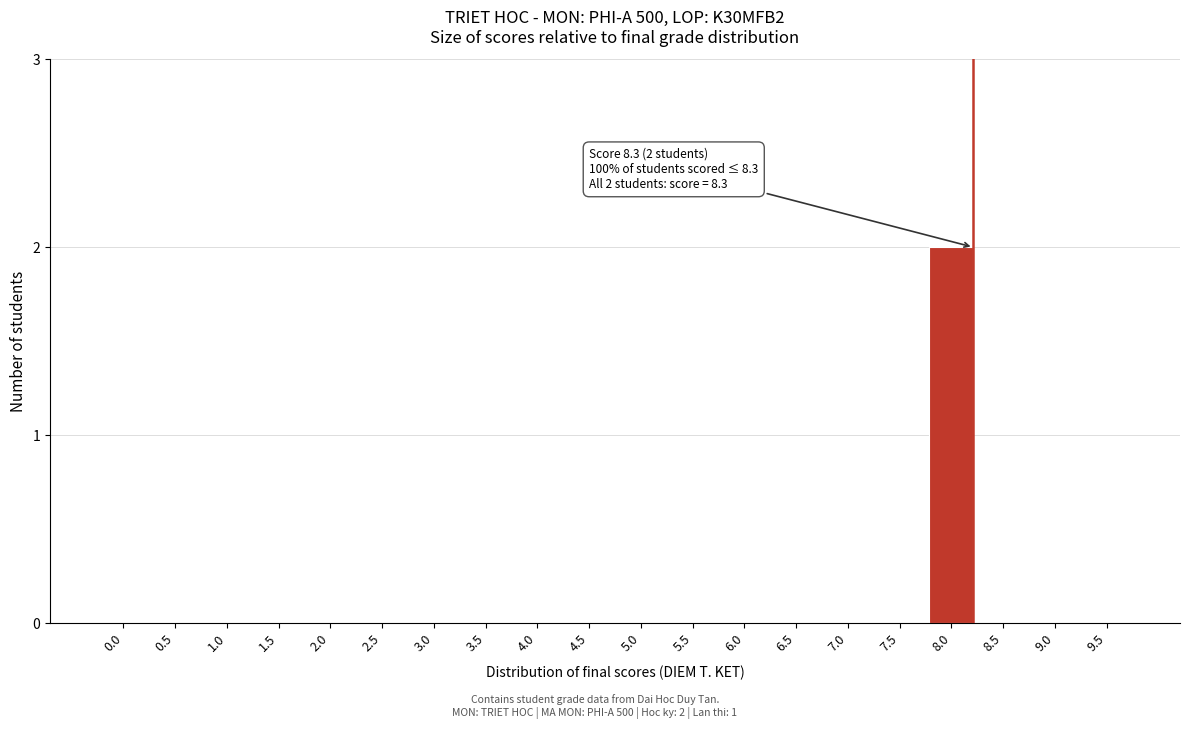

Reading right to left, what are all the values shown in this chart?

9.5=0	9.0=0	8.5=0	8.0=2	7.5=0	7.0=0	6.5=0	6.0=0	5.5=0	5.0=0	4.5=0	4.0=0	3.5=0	3.0=0	2.5=0	2.0=0	1.5=0	1.0=0	0.5=0	0.0=0